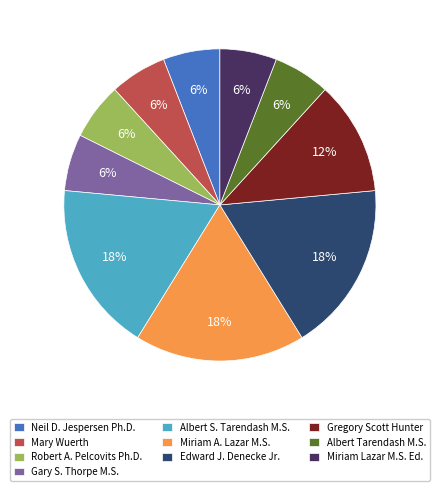

Combined, do Gregory Scott Hunter and Miriam Lazar M.S. Ed. account for over 50%?

No